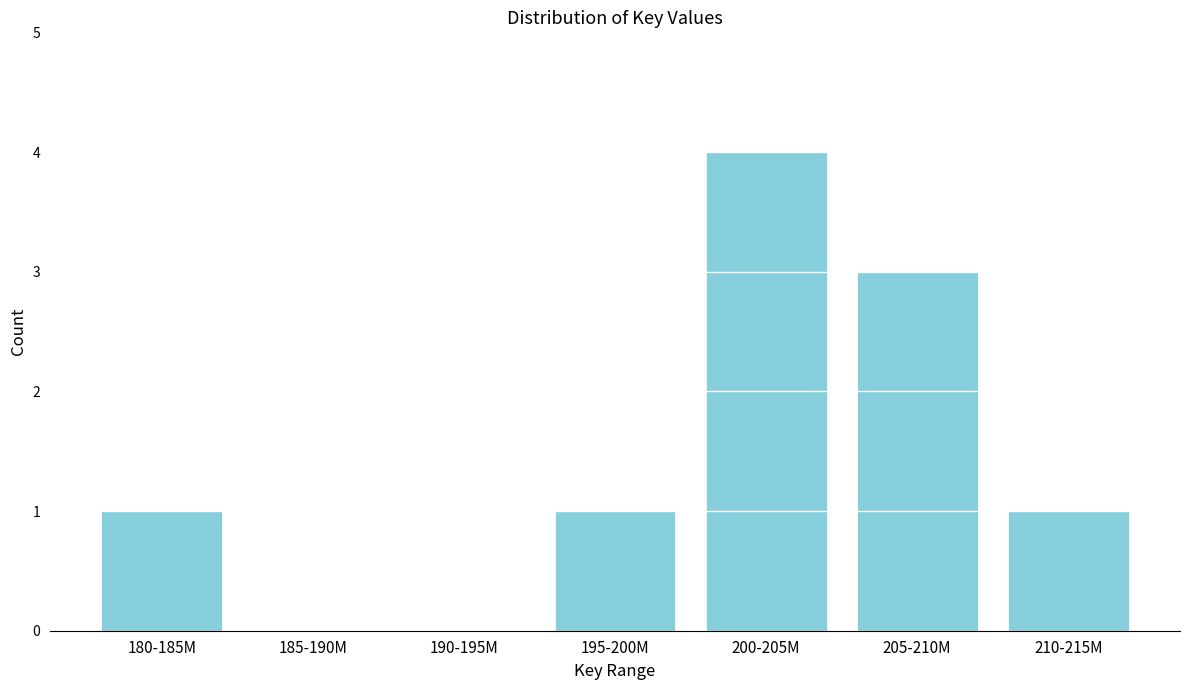

Reading left to right, transcribe all the data shown in this chart.

180-185M=1	185-190M=0	190-195M=0	195-200M=1	200-205M=4	205-210M=3	210-215M=1